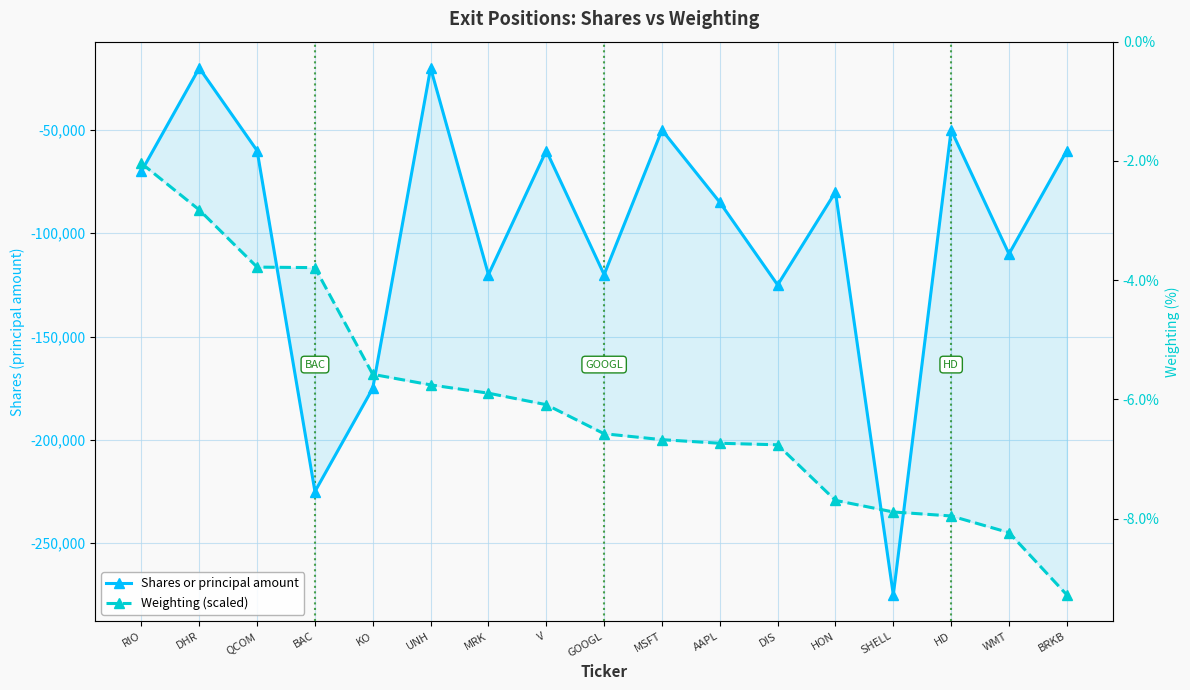

What is the difference between the second highest and minimum values in the Shares or principal amount series?

255000.0